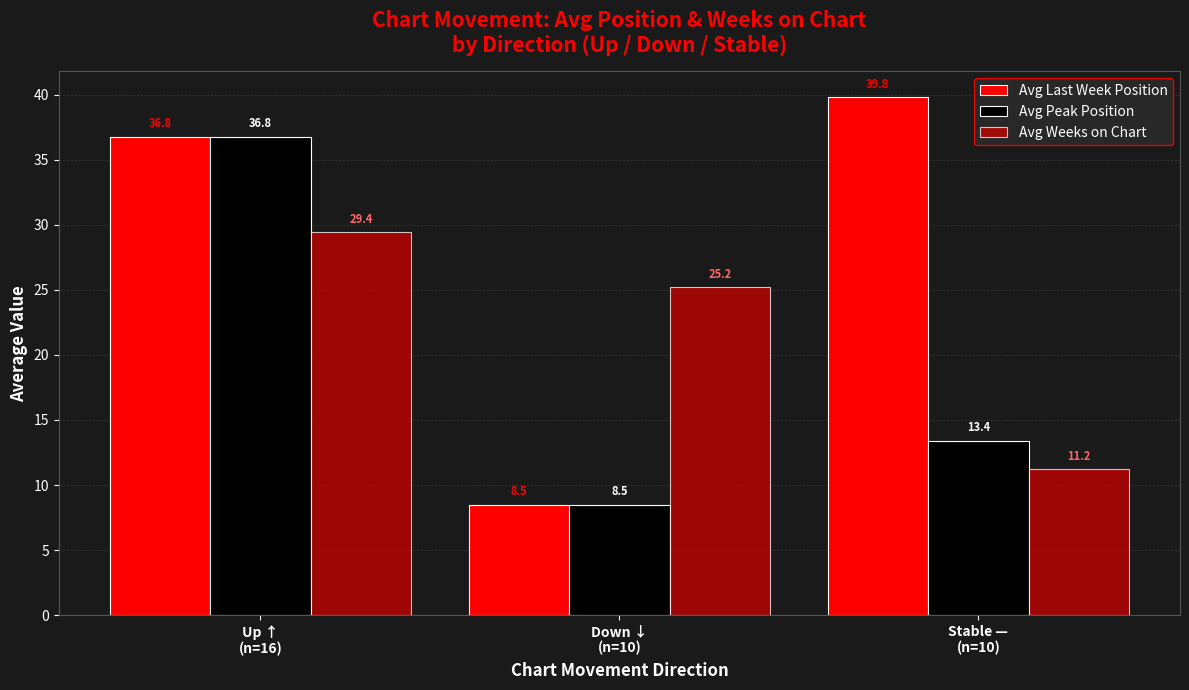

Reading right to left, extract all data points from this chart.

Avg Last Week Position: 39.8	8.5	36.8
Avg Peak Position: 13.4	8.5	36.8
Avg Weeks on Chart: 11.2	25.2	29.4